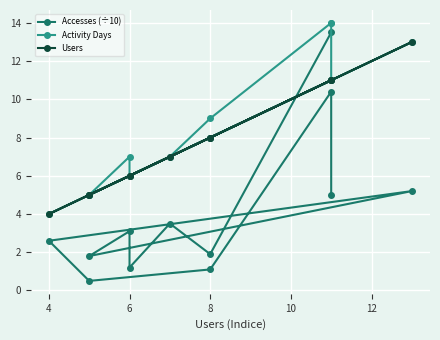

What is the spread (max minus min) of values at 12?

7.8